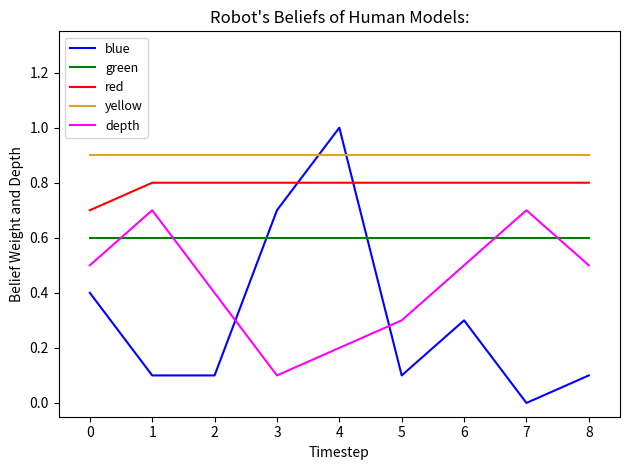

Is this an area chart (filled region under the line)?

No